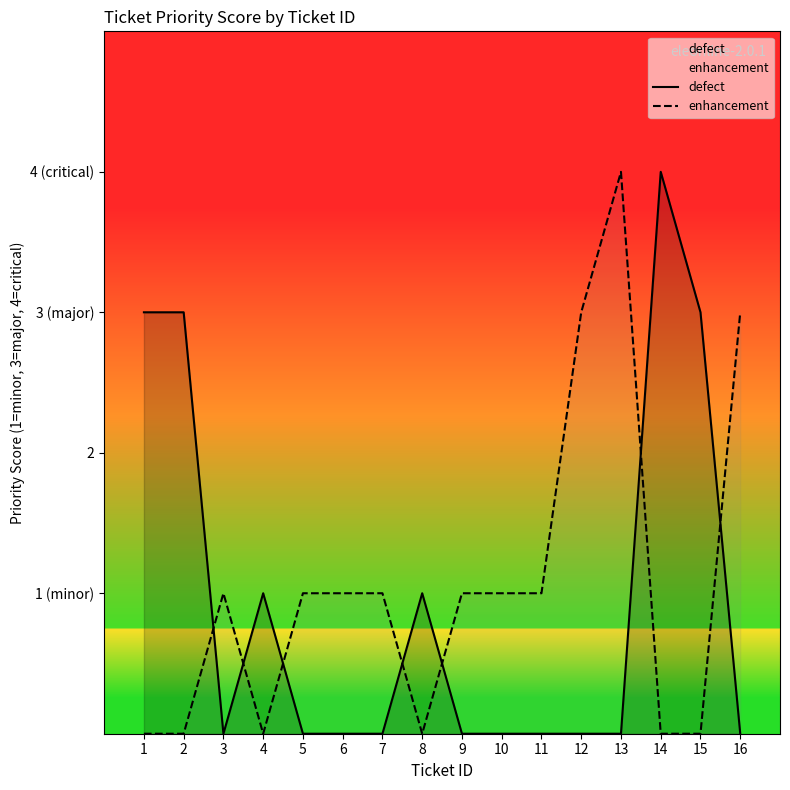

What is the average value of the enhancement series?

1